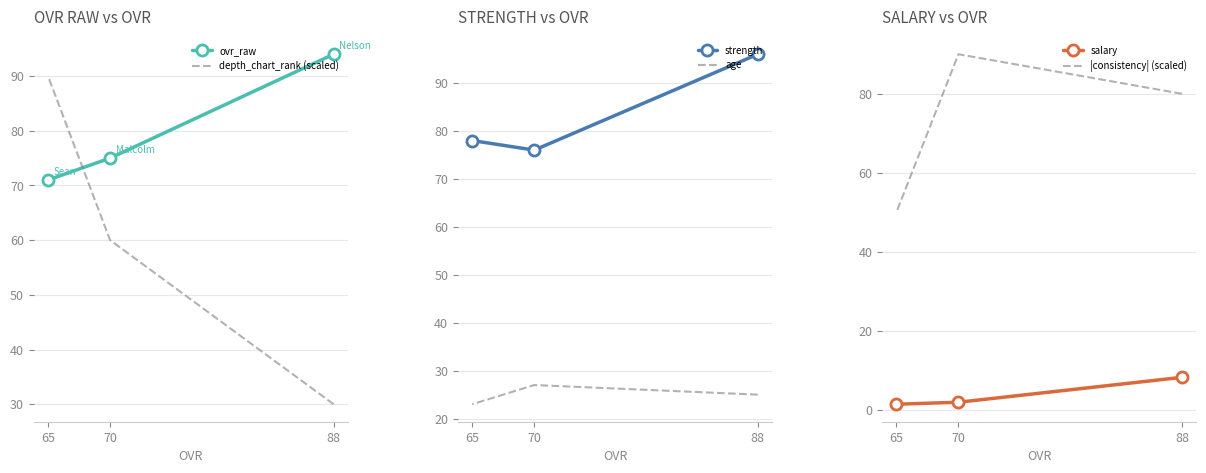

What value does the strength series have at 70?

76.0